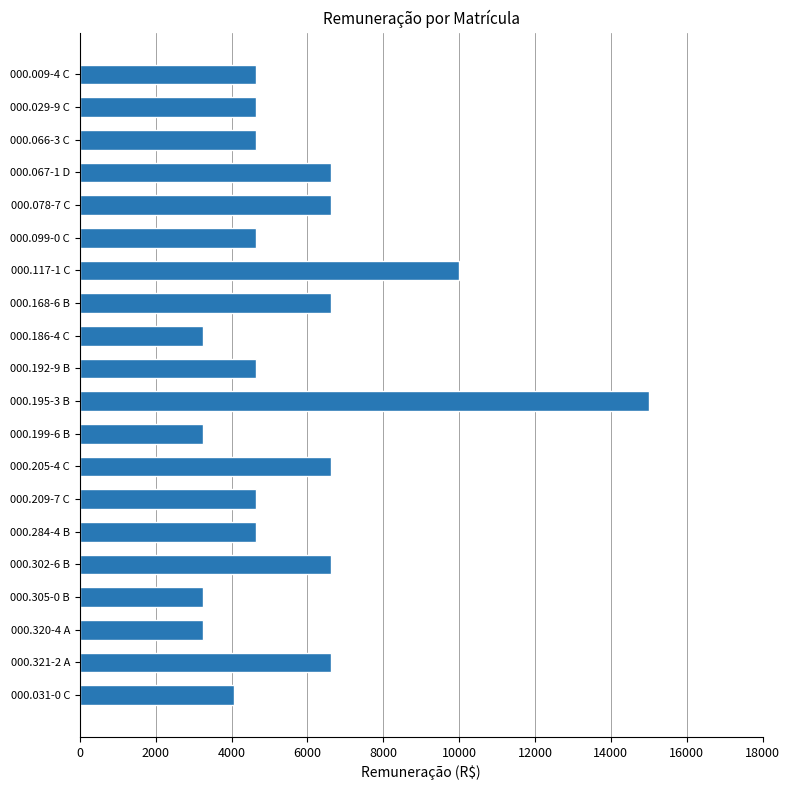

What is the label of the 2nd bar from the top?

000.029-9 C